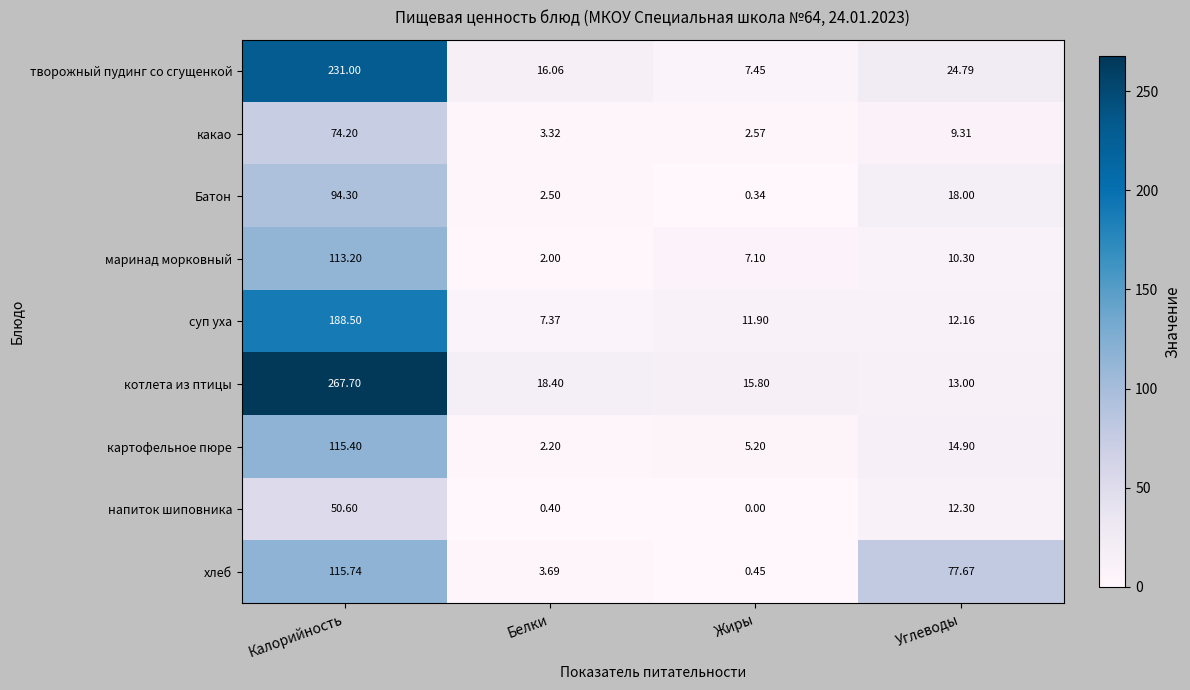

Rank the series by their maximum value, from highest to lowest.

котлета из птицы, творожный пудинг со сгущенкой, суп уха, хлеб, картофельное пюре, маринад морковный, Батон, какао, напиток шиповника